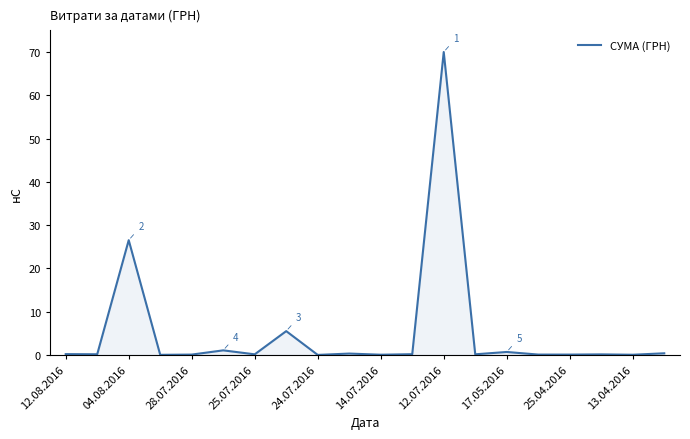

What is the greatest value displayed?

70.0